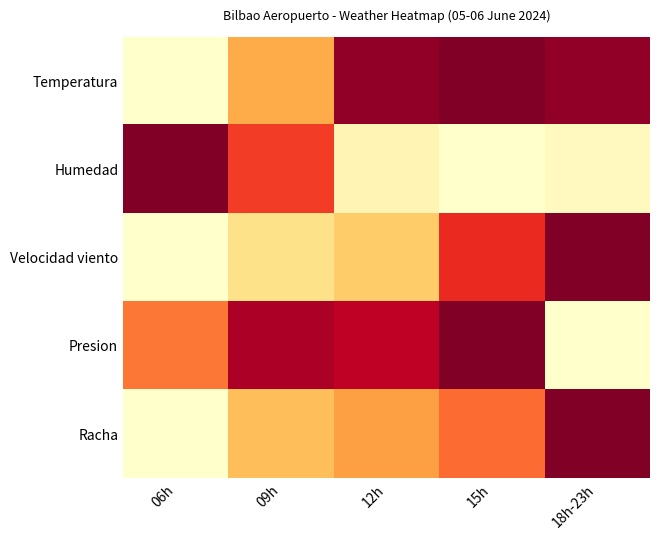

Reading left to right, transcribe all the data shown in this chart.

Temperatura: 06h=0.0	09h=0.4	12h=1.0	15h=1.0	18h-23h=1.0
Humedad: 06h=1.0	09h=0.7	12h=0.1	15h=0.0	18h-23h=0.0
Velocidad viento: 06h=0.0	09h=0.2	12h=0.3	15h=0.7	18h-23h=1.0
Presion: 06h=0.5	09h=0.9	12h=0.9	15h=1.0	18h-23h=0.0
Racha: 06h=0.0	09h=0.3	12h=0.4	15h=0.6	18h-23h=1.0